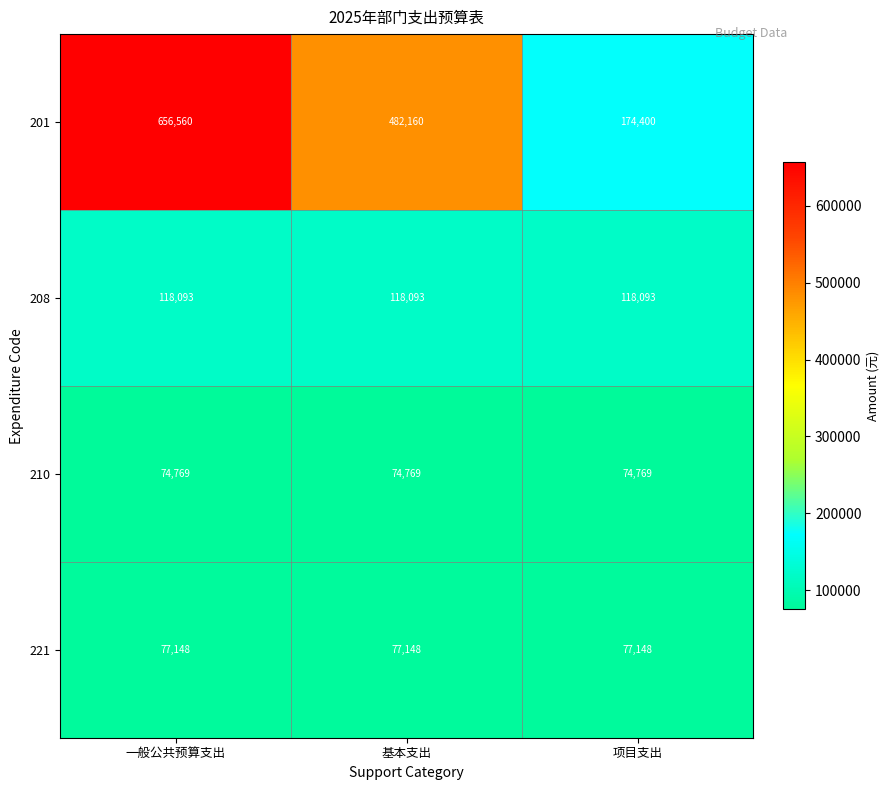

Which series changed the most between 一般公共预算支出 and 基本支出?

201